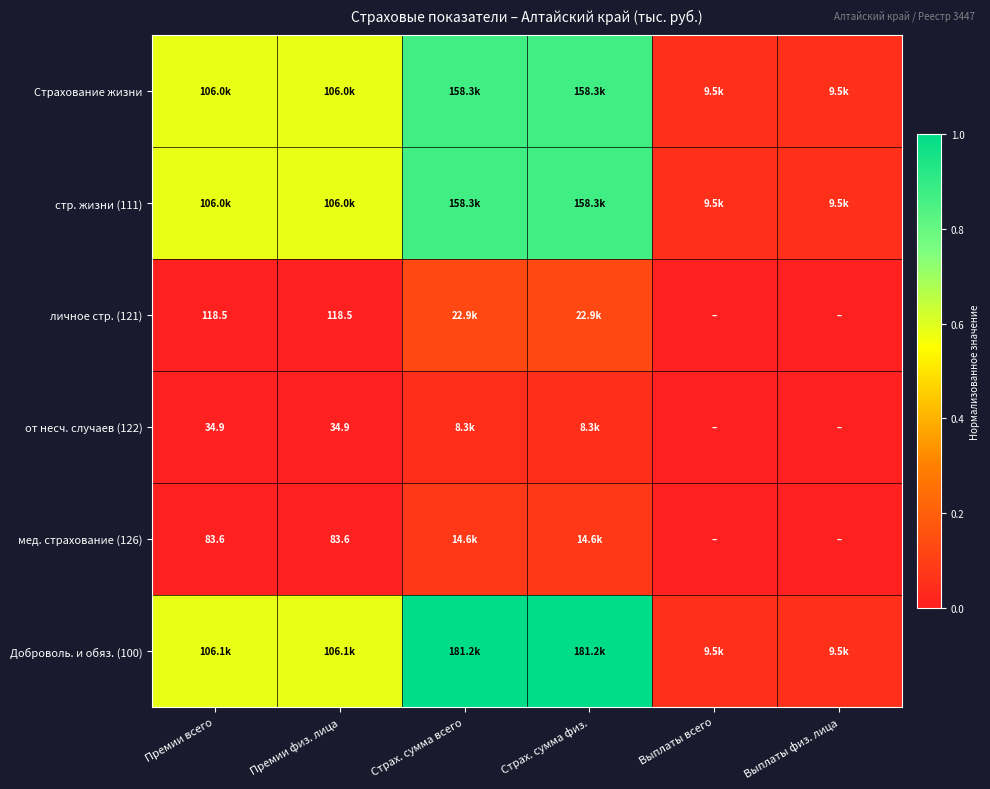

The от несч. случаев (122) series shows 0.1 at Страх. сумма всего. True or false?

False